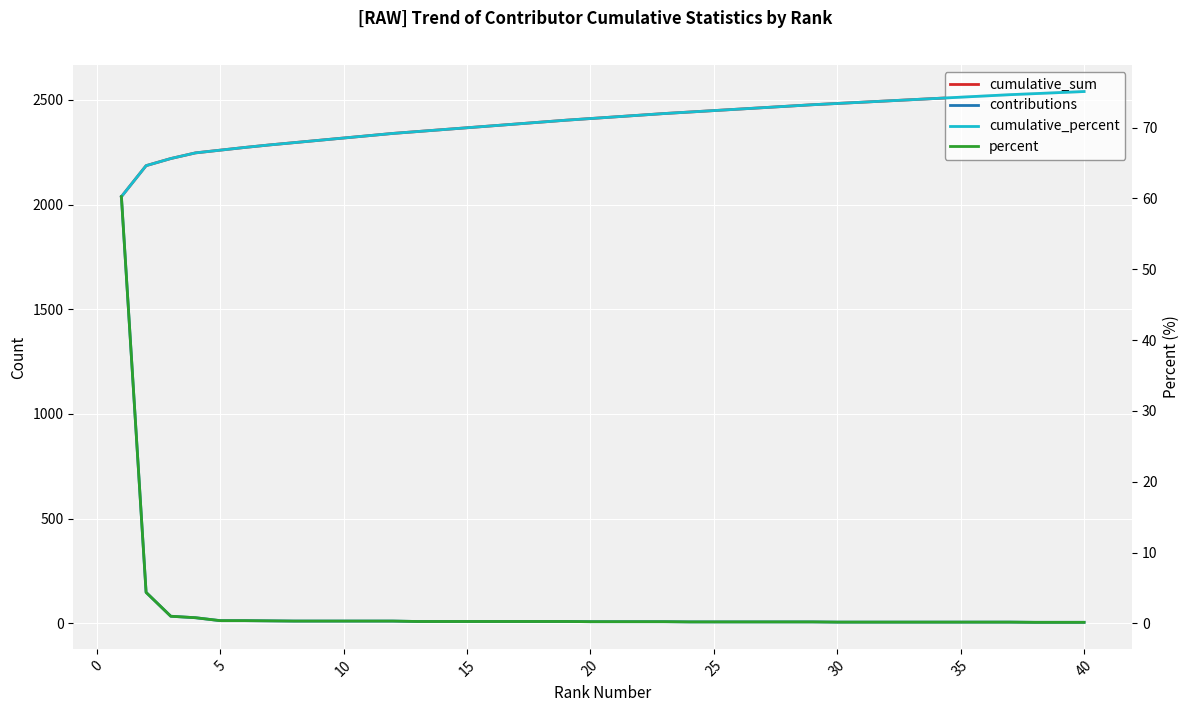

True or false: cumulative_percent and percent intersect in this chart.

False